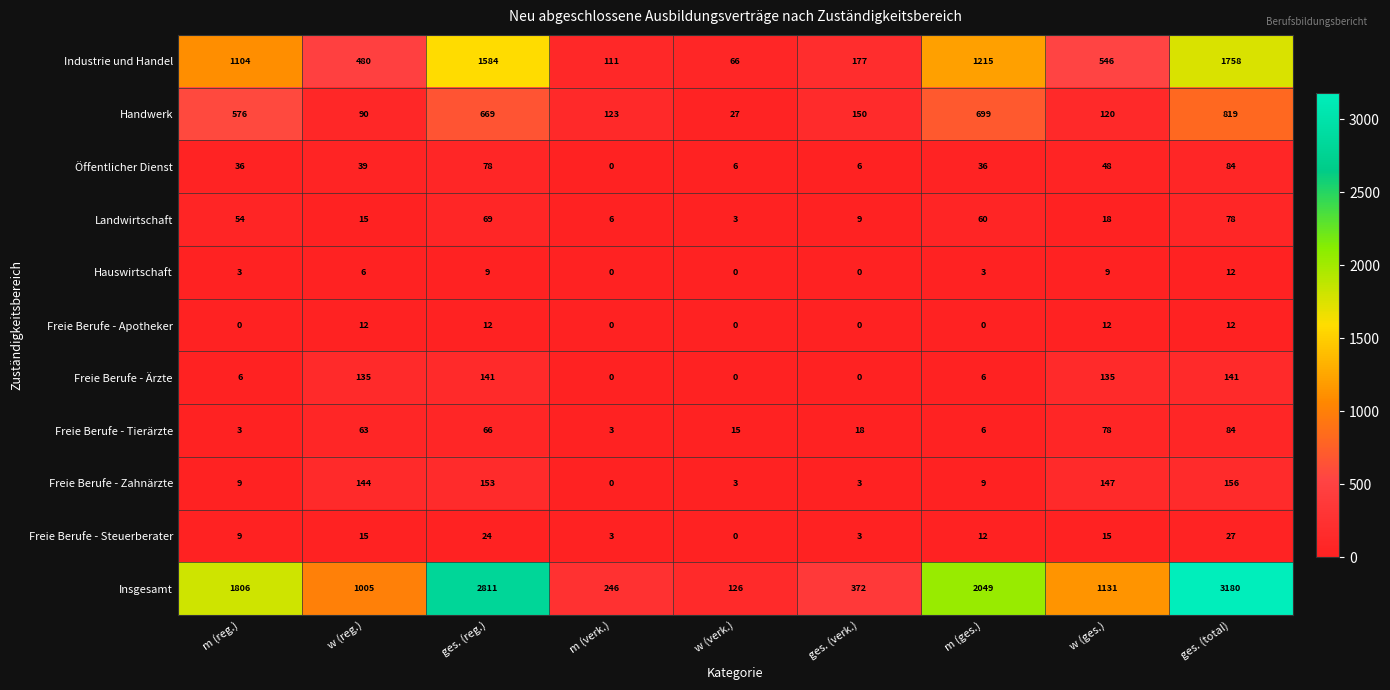

At which category does the chart reach its peak across all series?

ges. (total)